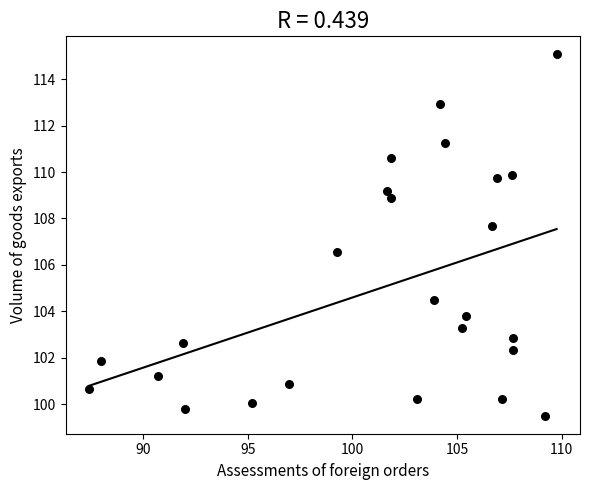

What Y value in the scatter plot is closest to 107?

106.6